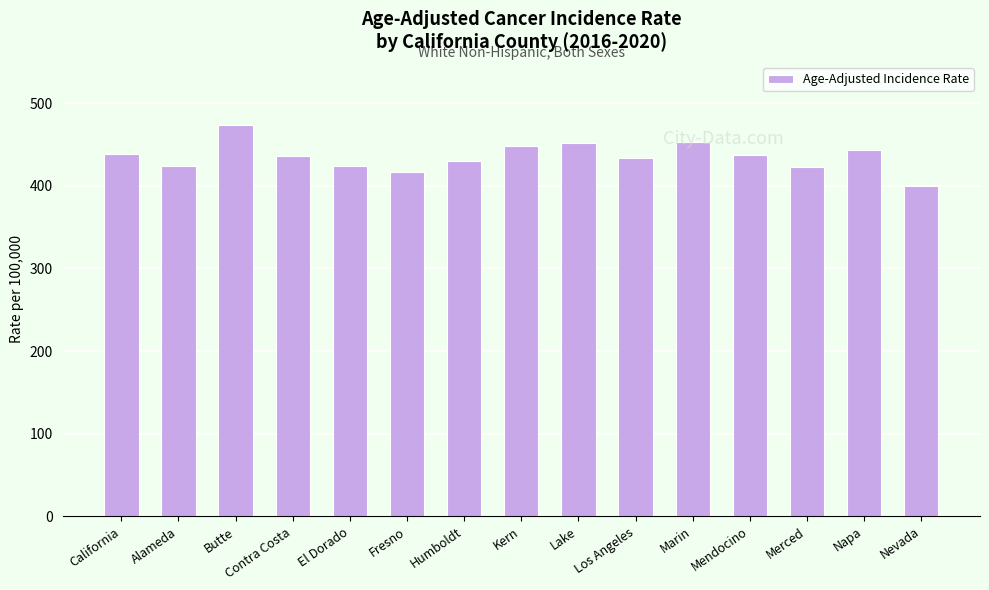

What is the difference between the values at California and Nevada?

38.8